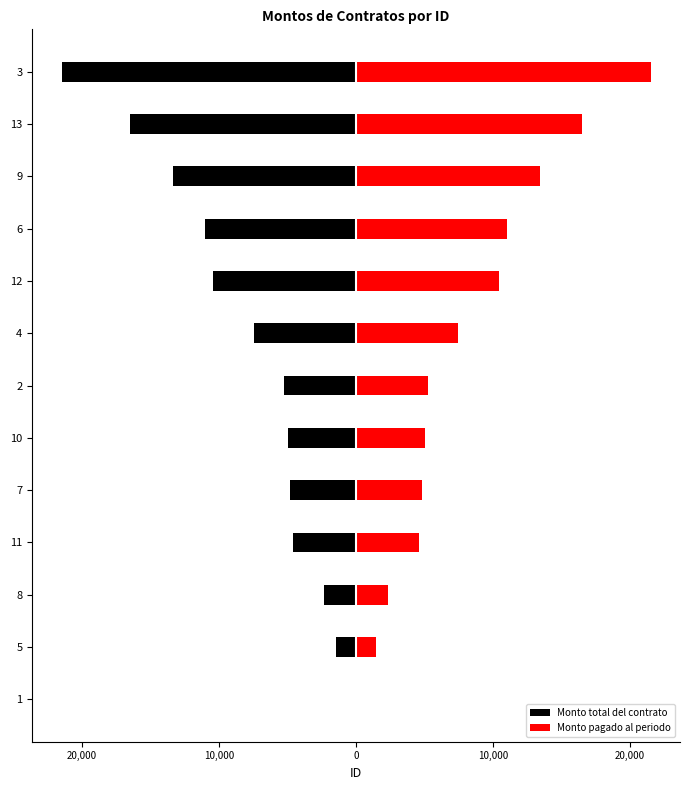

Reading left to right, what are all the values shown in this chart?

Monto total del contrato: 0.0	-1430.0	-2331.0	-4581.5	-4808.0	-4999.9	-5230.0	-7449.9	-10440.0	-11000.0	-13398.0	-16500.0	-21500.0
Monto pagado al periodo: 0.0	1430.0	2331.0	4581.5	4808.0	4999.9	5230.1	7449.9	10440.0	11000.0	13398.0	16500.0	21500.0